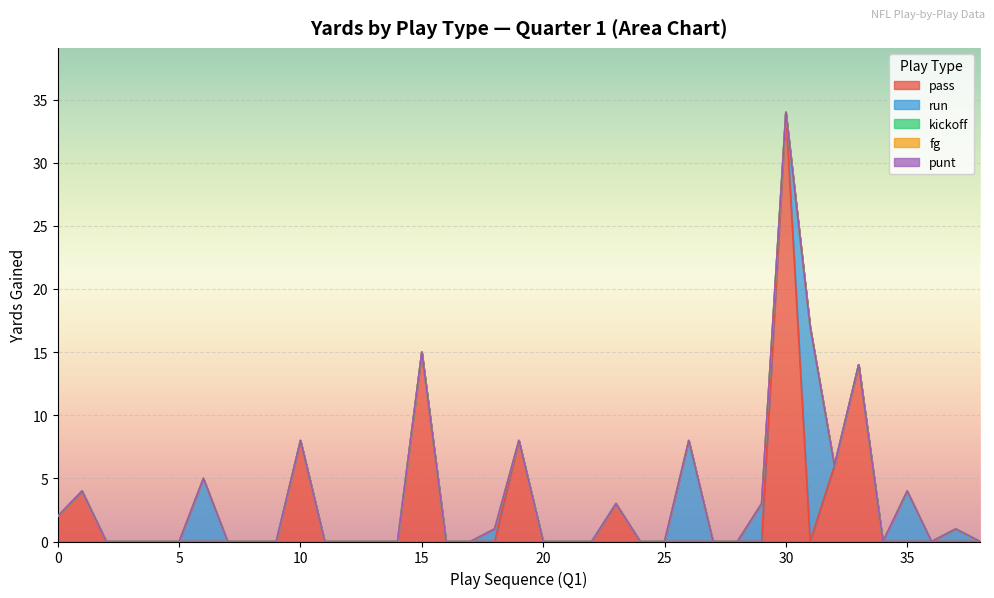

At which label does fg reach its minimum?

1